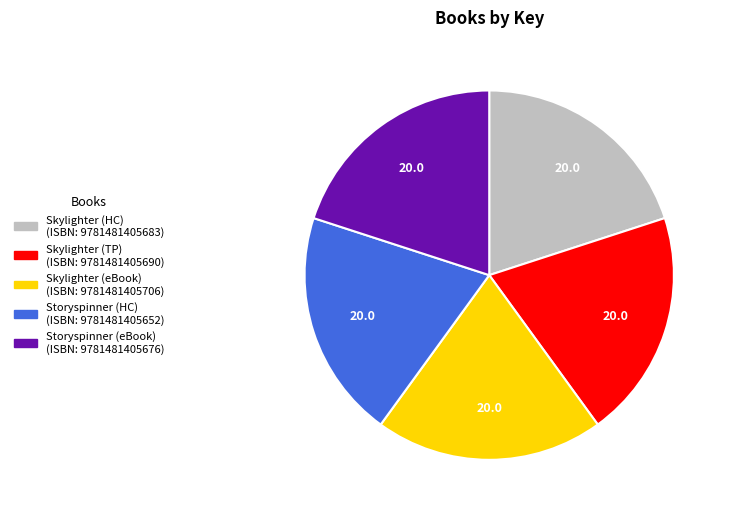

Is there a majority slice in this chart?

No